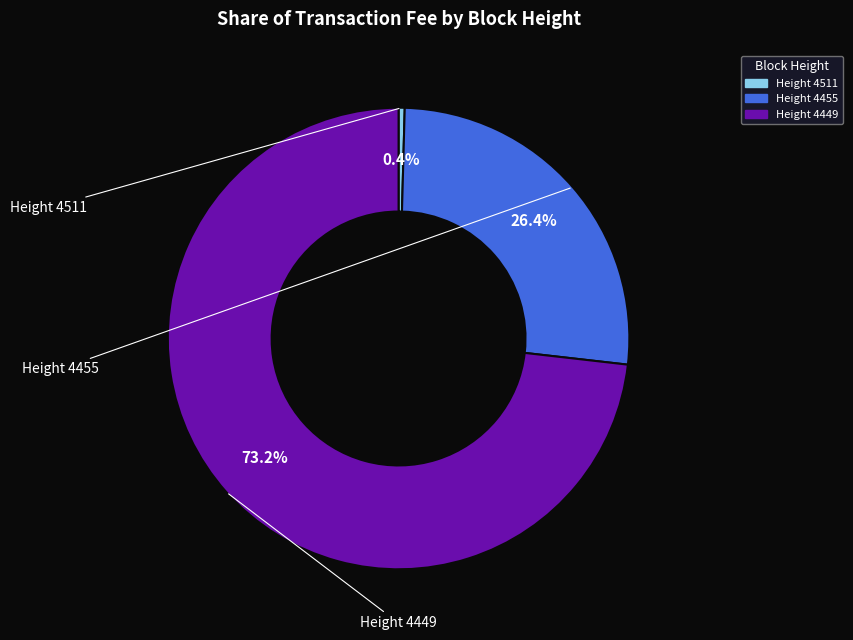

Does any single category account for the majority?

Yes